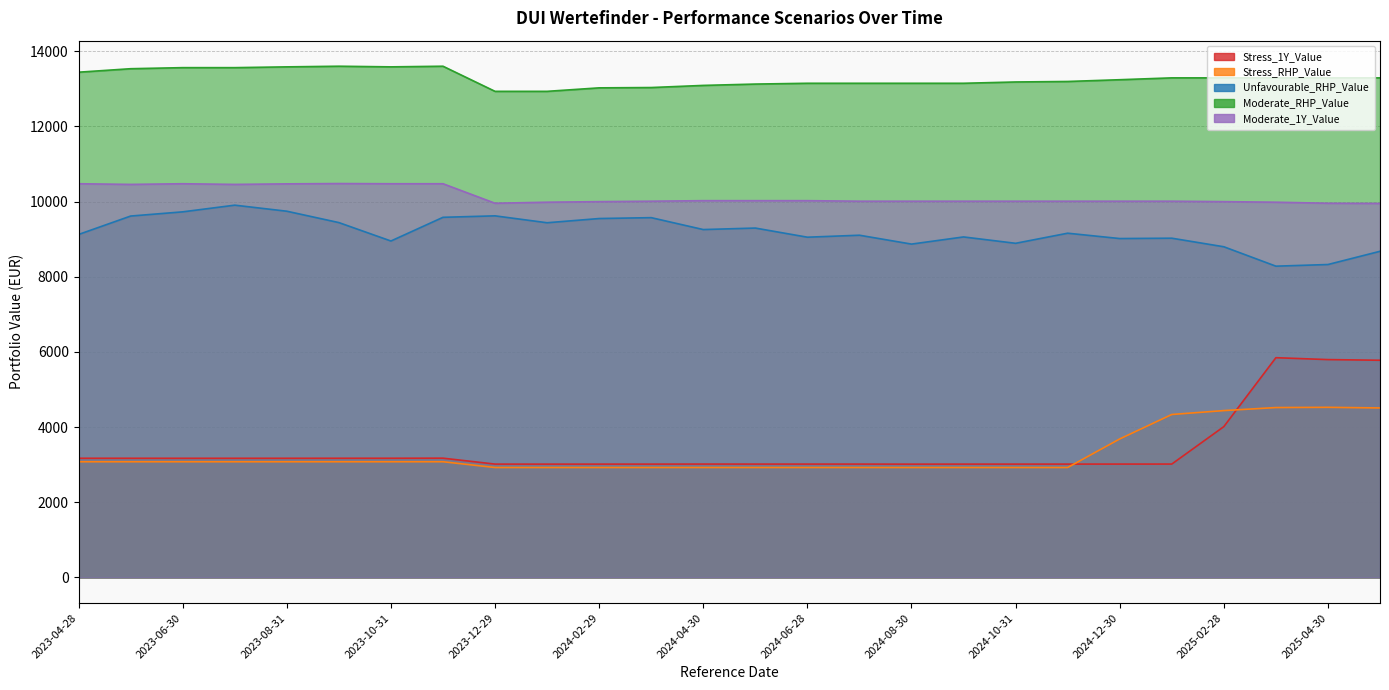

The Moderate_1Y_Value series shows 10455.5 at 2023-05-31. True or false?

True